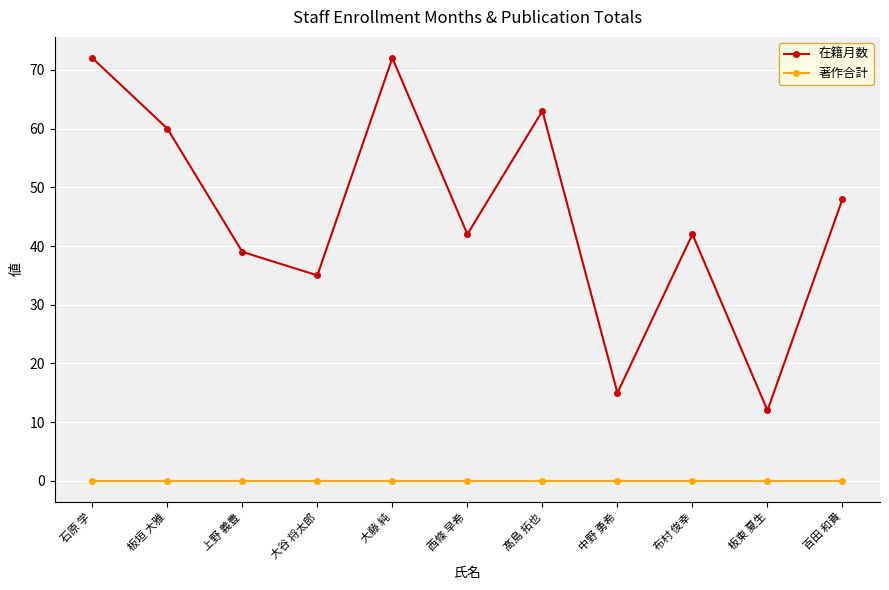

Rank the series by their average value, from highest to lowest.

在籍月数, 著作合計